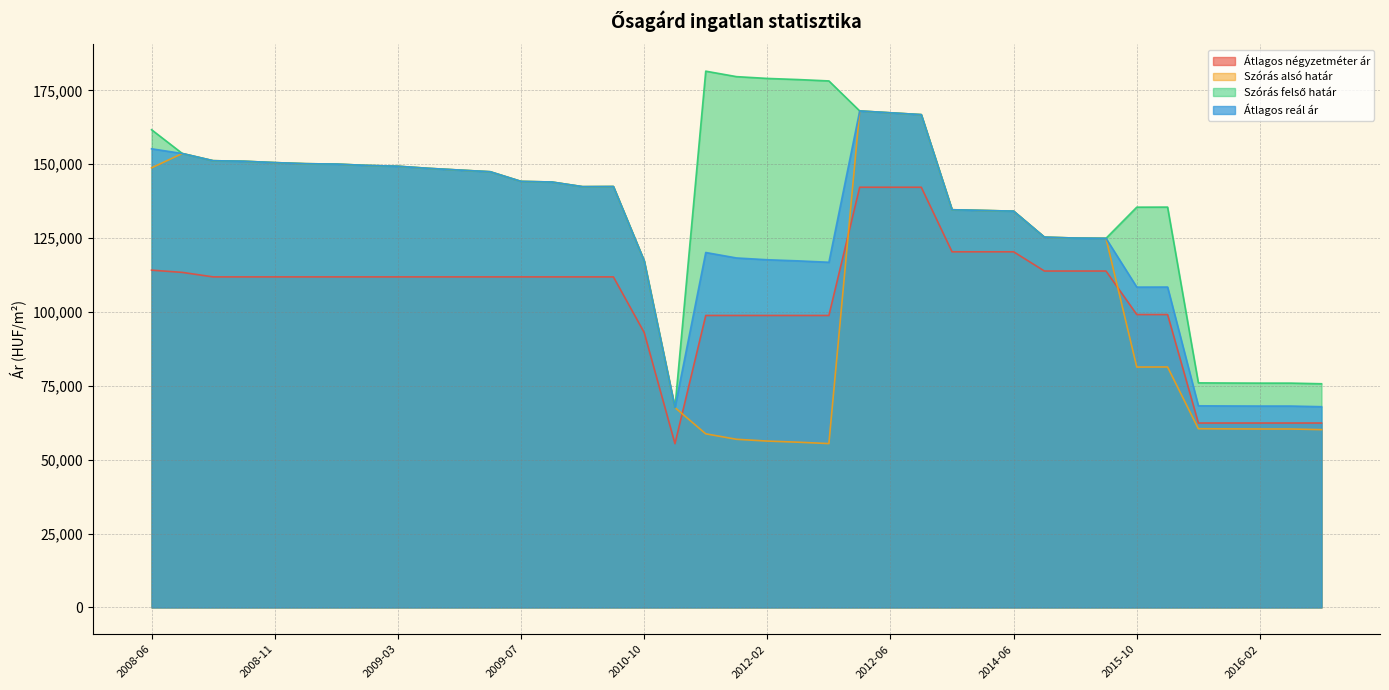

At which category does the chart reach its minimum across all series?

2011-11